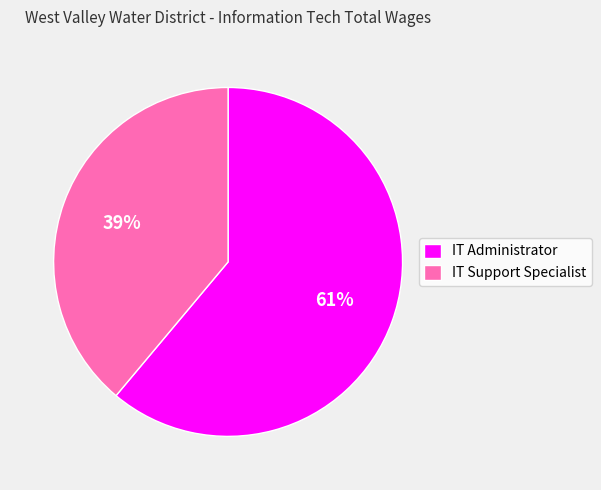

To the nearest percent, what is the difference between the largest and smallest slice percentages?

22%